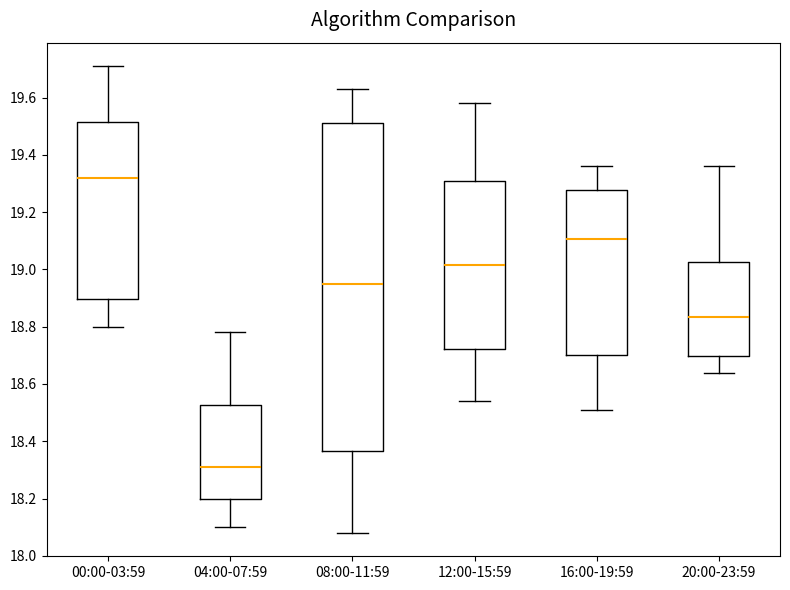

Reading left to right, transcribe this box plot: for each box, give where its median line is, the range the box spans, and where its two whiskers end, as read against the y-axis. The values are not printed on the chart, so give them approximately, as read against the axis.

00:00-03:59: median 19.32, box 18.90 to 19.52, whiskers 18.80 to 19.72
04:00-07:59: median 18.32, box 18.20 to 18.52, whiskers 18.10 to 18.78
08:00-11:59: median 18.96, box 18.36 to 19.52, whiskers 18.08 to 19.64
12:00-15:59: median 19.02, box 18.72 to 19.30, whiskers 18.54 to 19.58
16:00-19:59: median 19.10, box 18.70 to 19.28, whiskers 18.52 to 19.36
20:00-23:59: median 18.84, box 18.70 to 19.02, whiskers 18.64 to 19.36